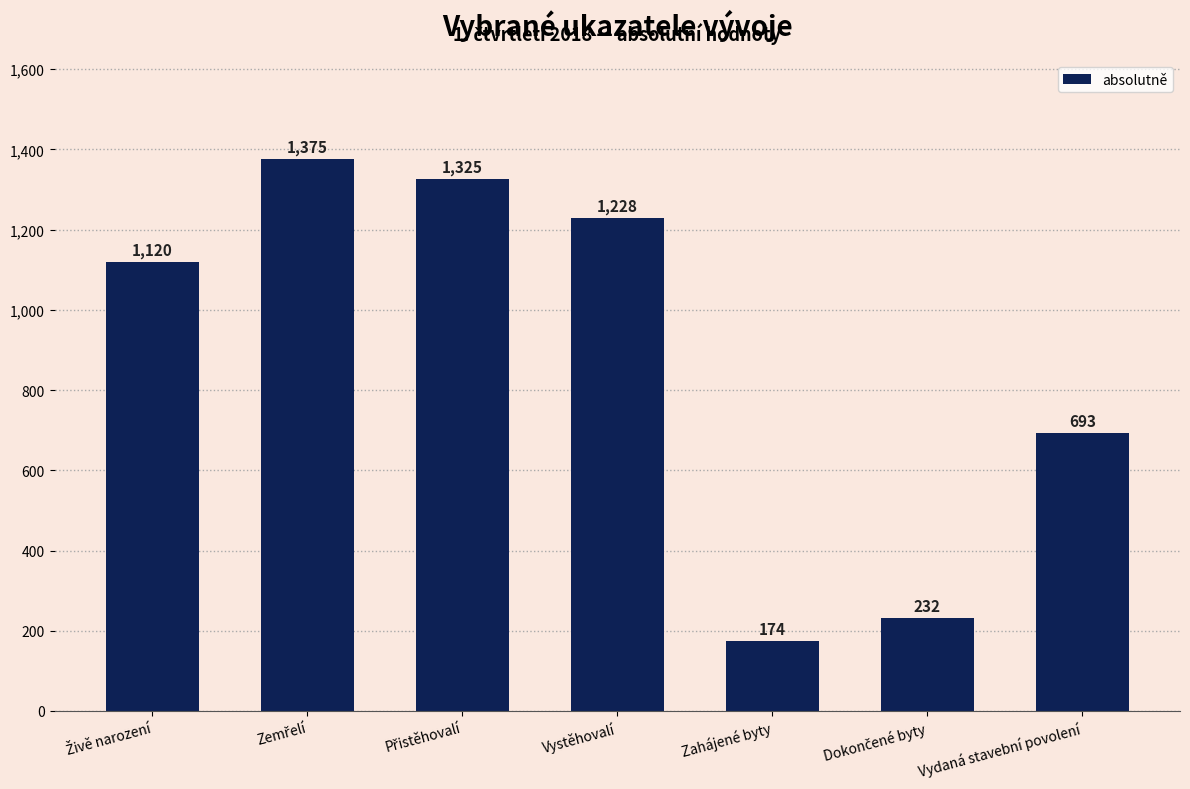

At which label is the value closest to 774?

Vydaná stavební povolení